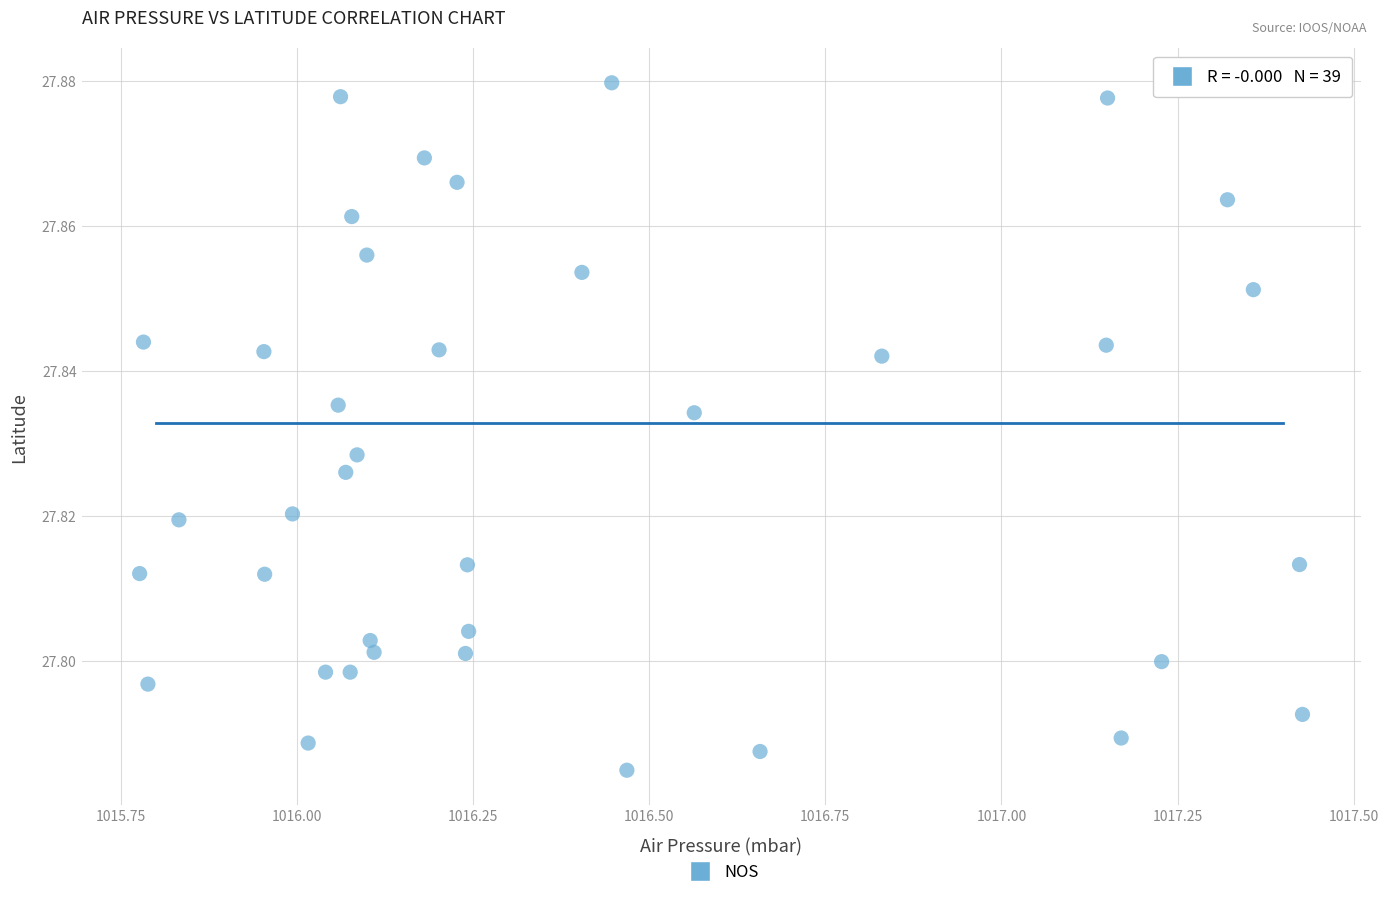

What is the range of X values (max minus min)?

1.6